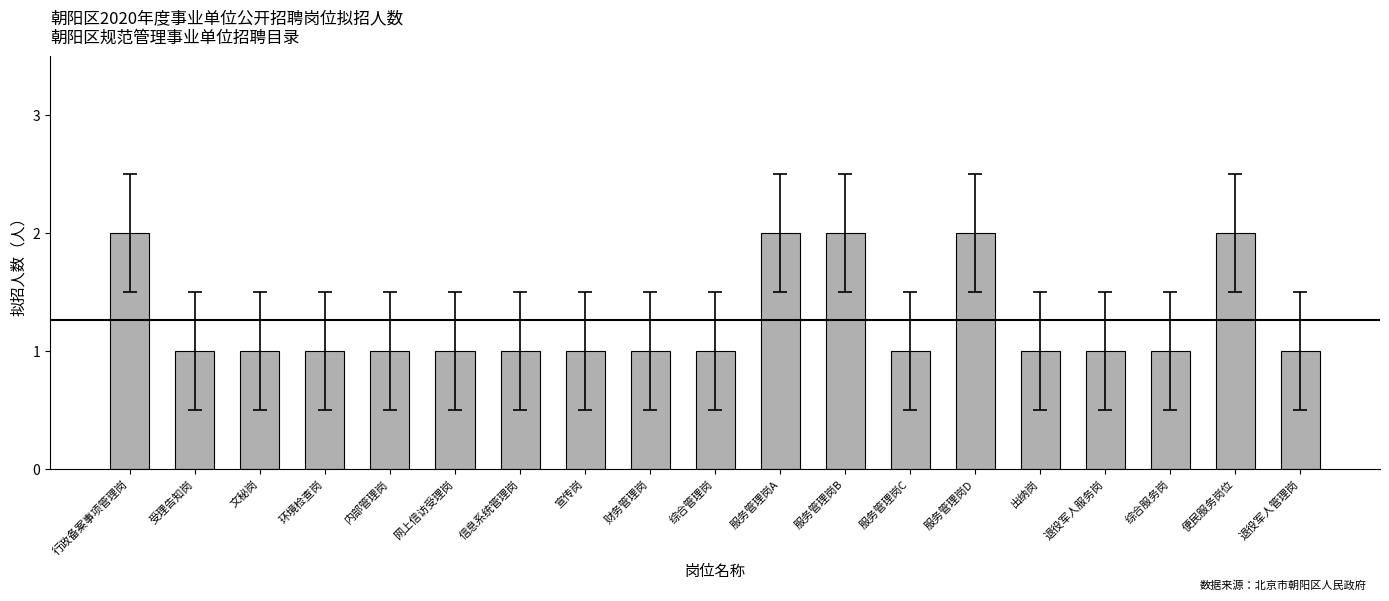

What is the label of the 3rd bar from the left?

文秘岗